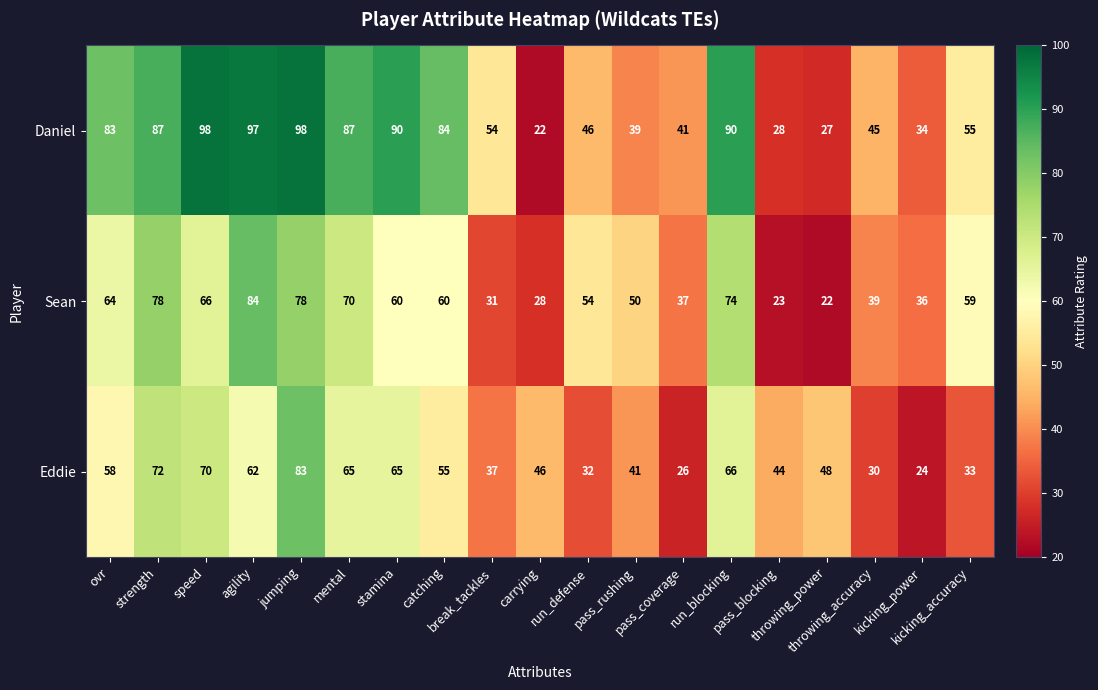

At how many categories does at least one series exceed 35?

19